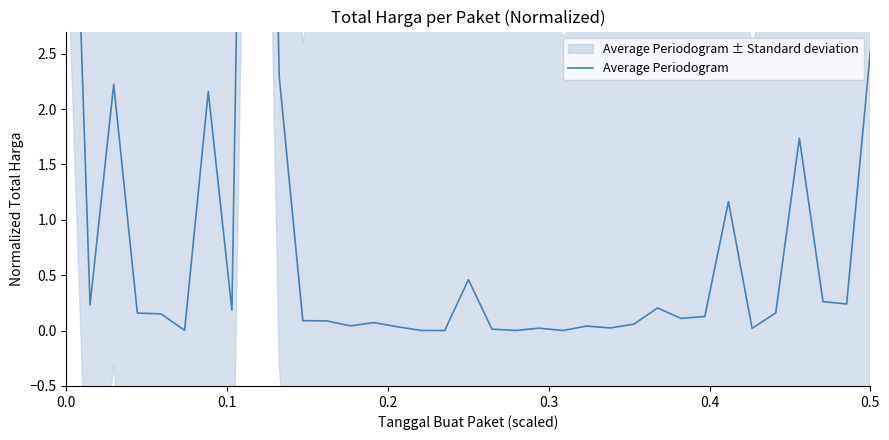

How many lines are shown in the chart?

1